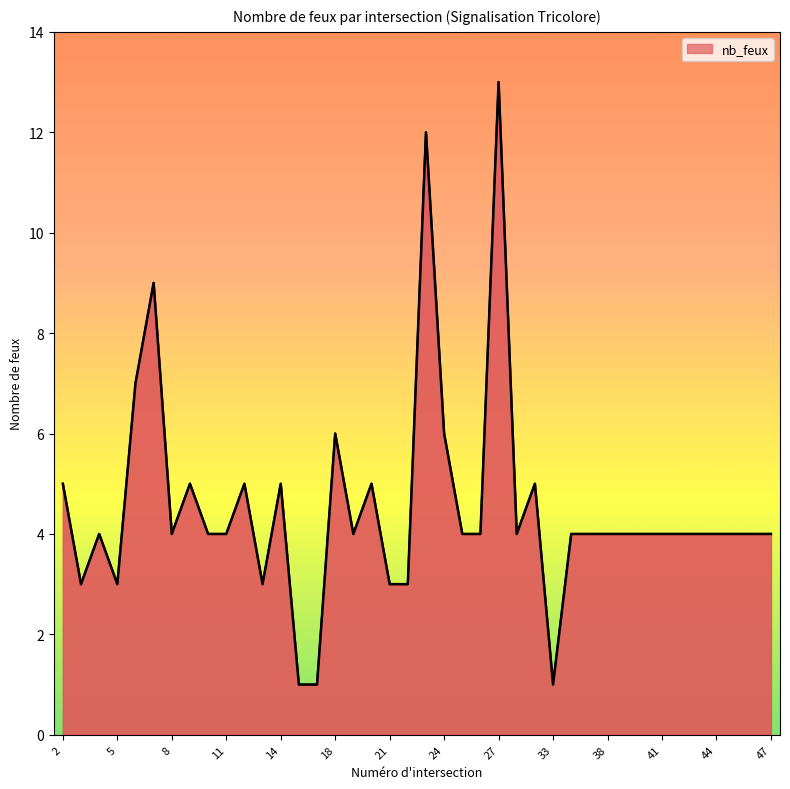

What is the maximum value shown in the chart?

13